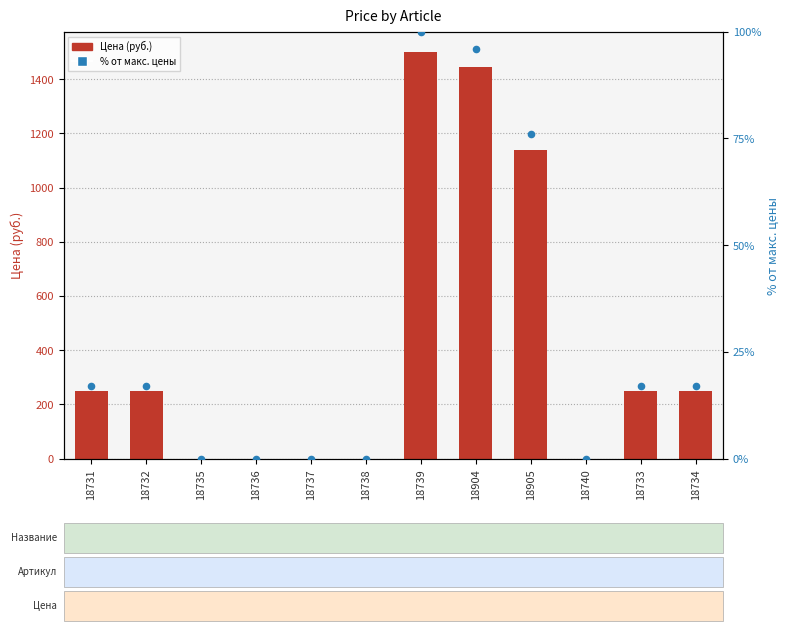

Which series has the largest total across all categories?

Цена (руб.)